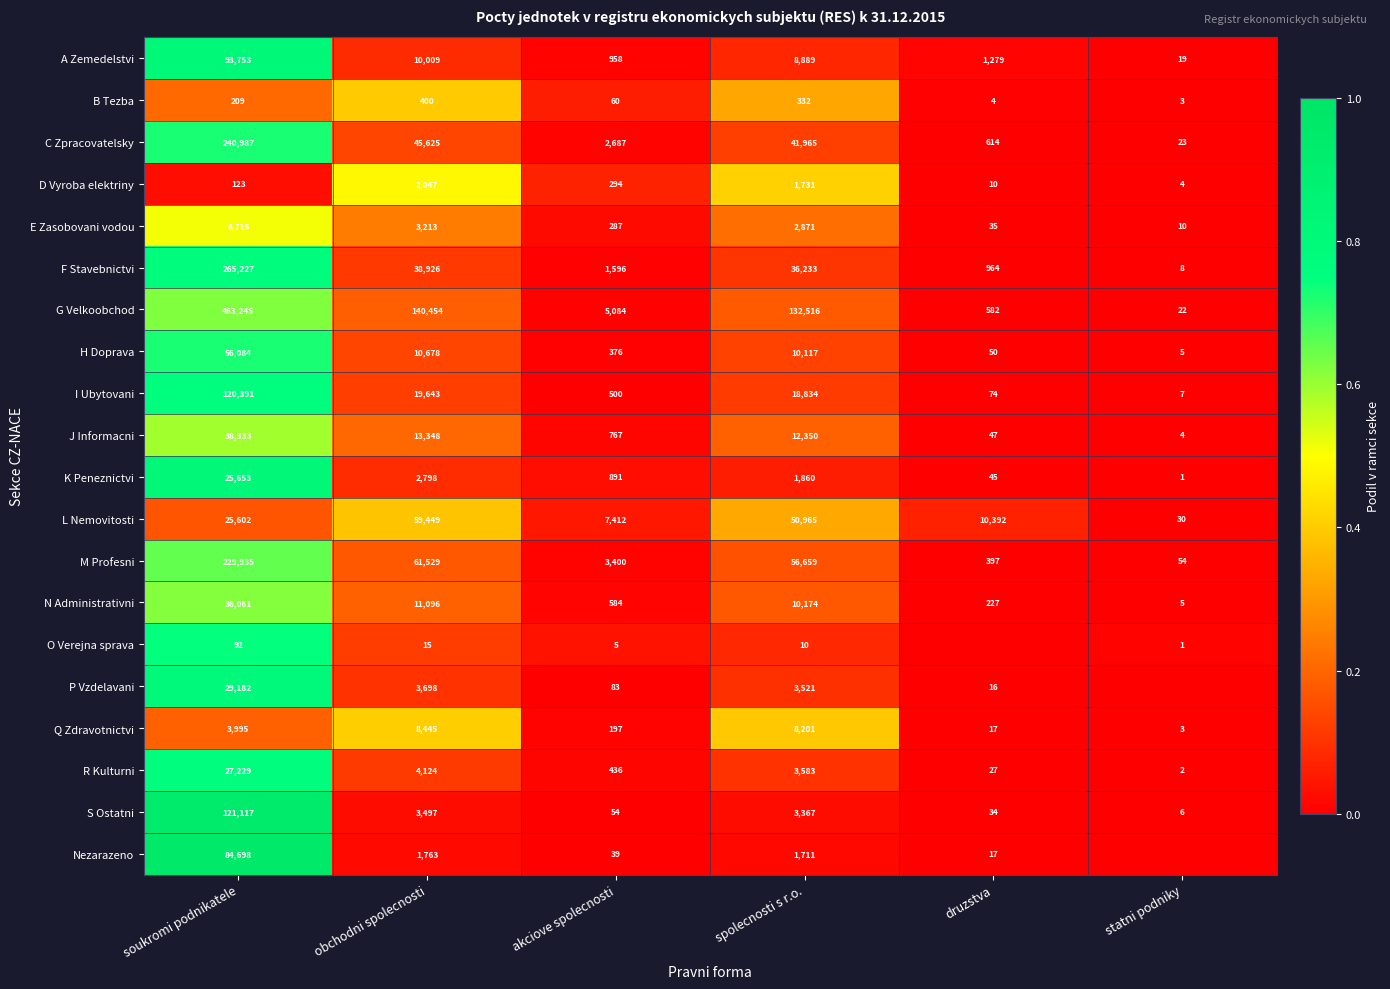

The B Tezba series shows 400 at obchodni spolecnosti. True or false?

True